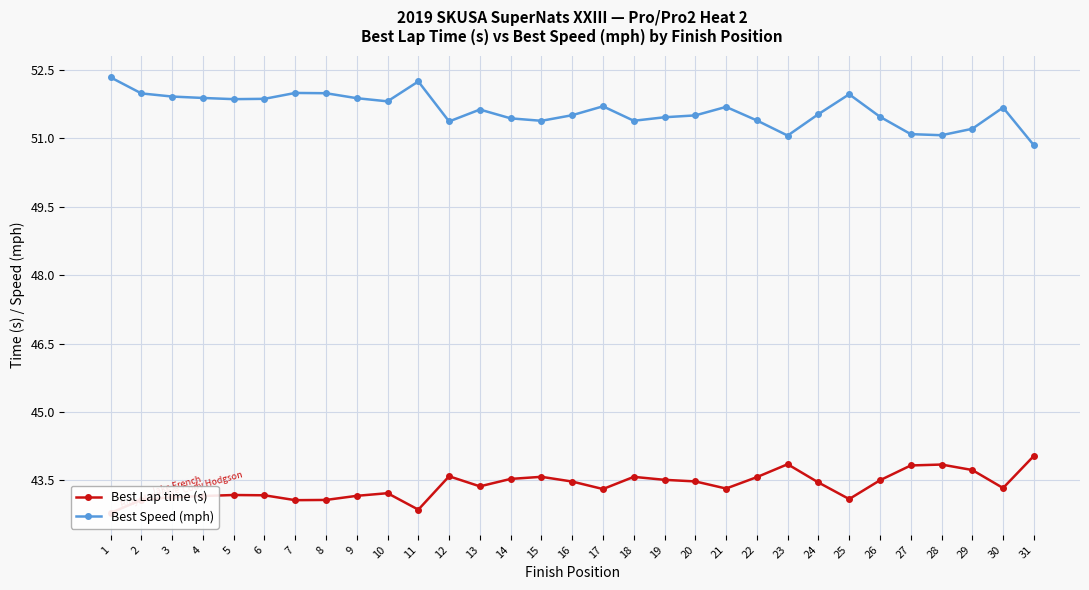

What is the approximate value of Best Speed (mph) at 7?

52.0